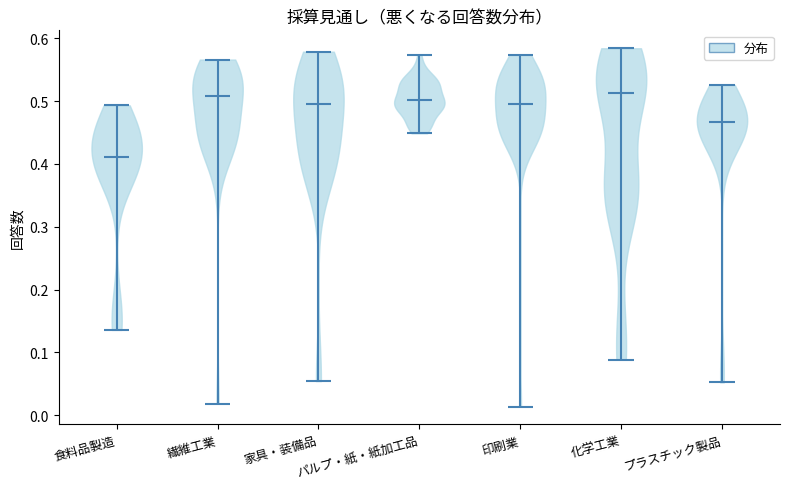

Which violin has the lowest median line?

食料品製造